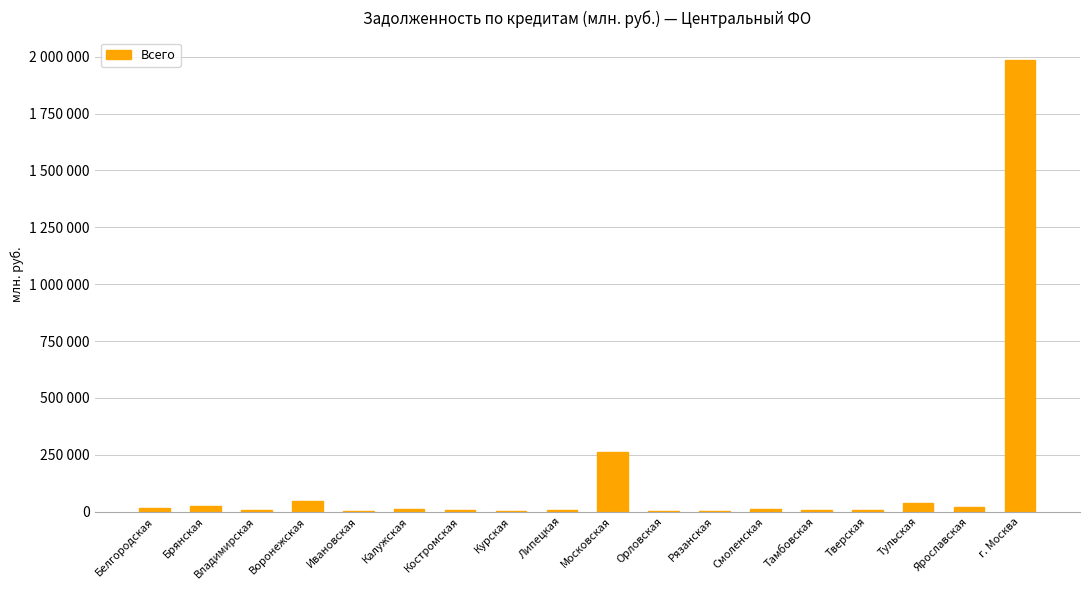

Does the chart contain stacked bars?

No